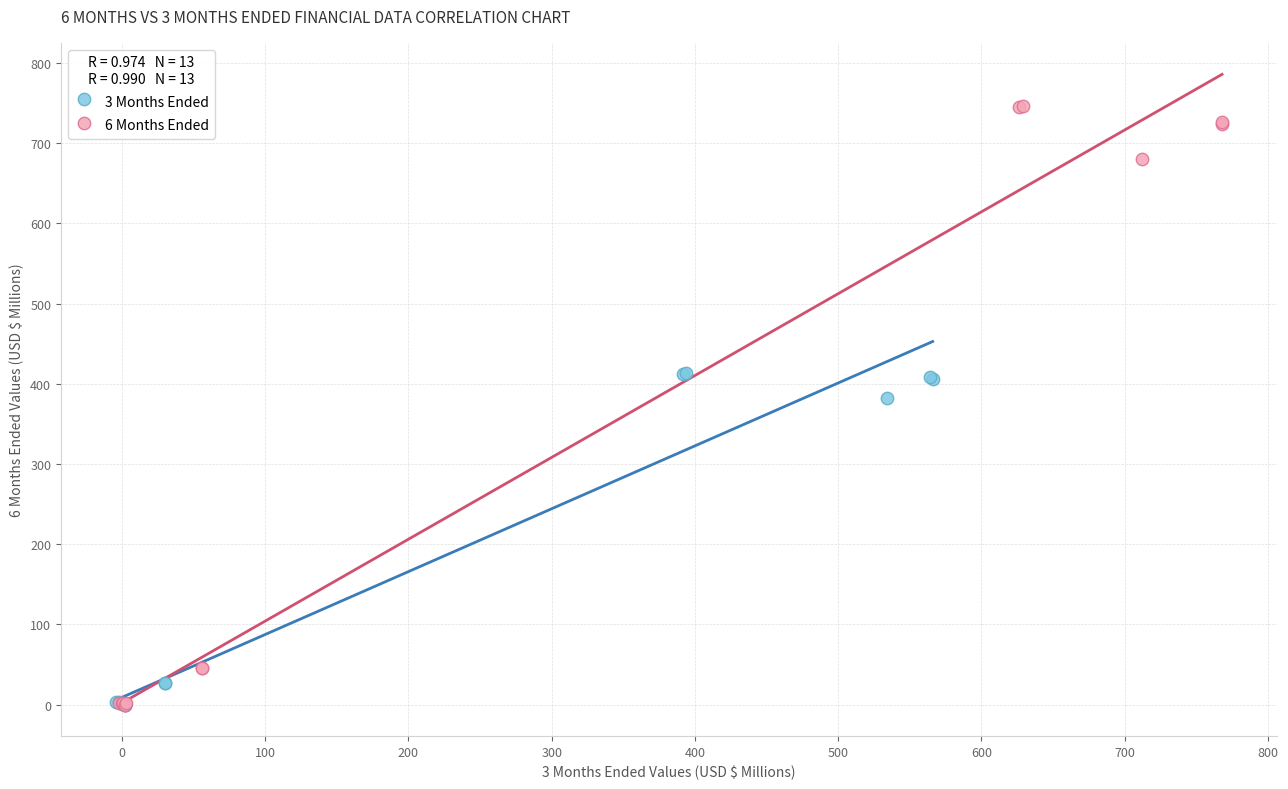

Which series has the widest spread of Y values?

6 Months Ended